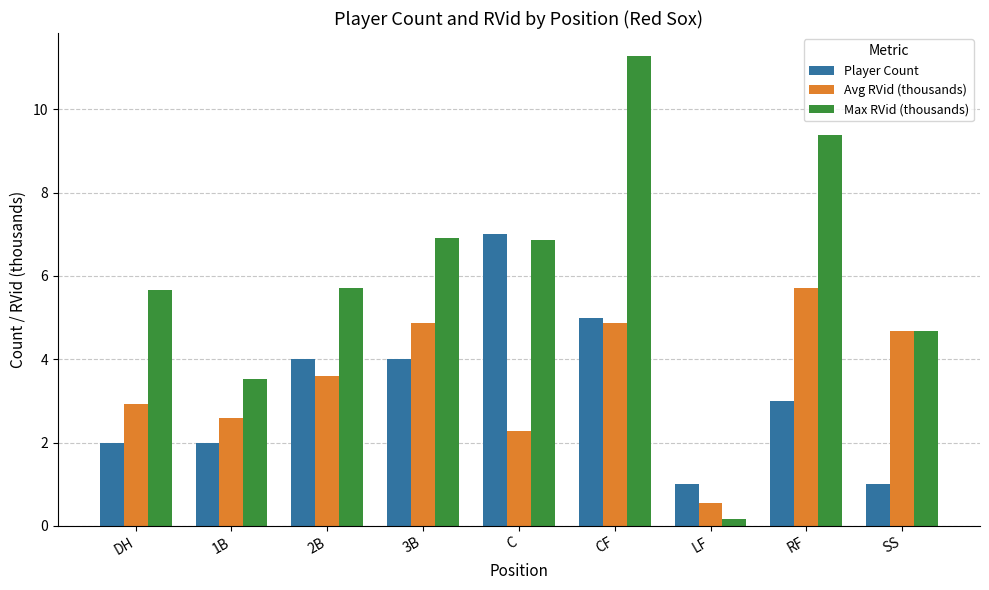

How many data points in Avg RVid (thousands) are less than 3?

4